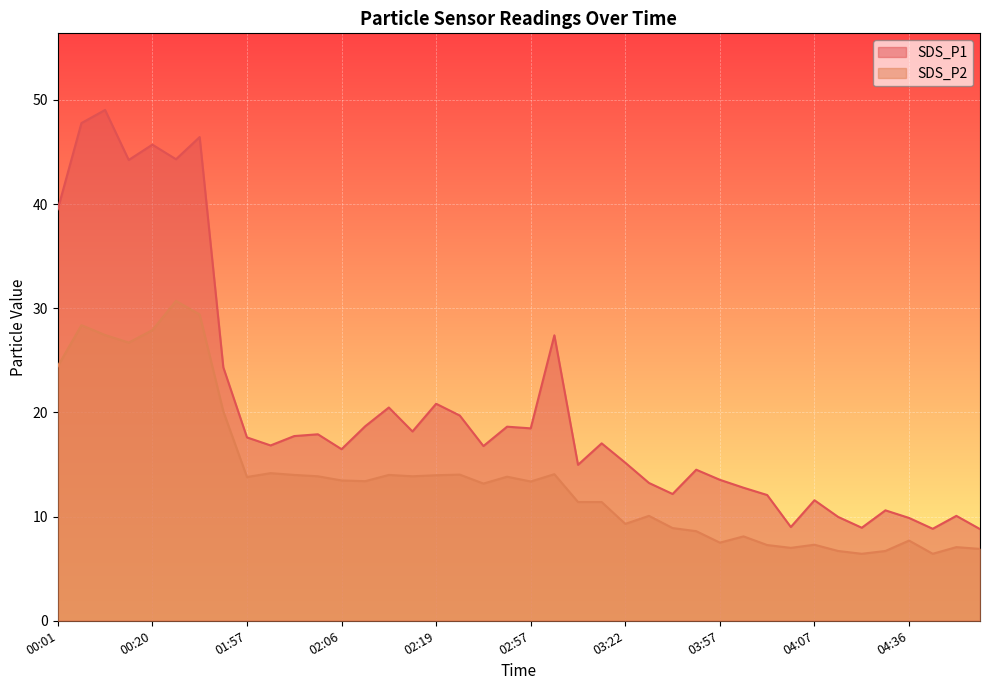

The SDS_P1 series shows 46.4 at 00:36. True or false?

True